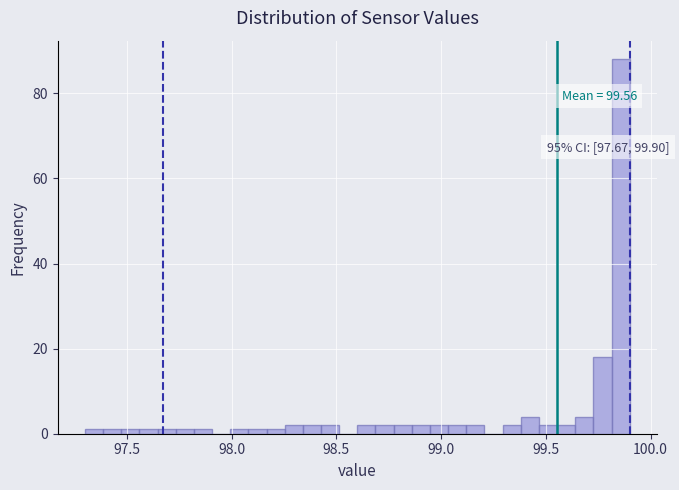

Read against the x-axis, roughly where is the centre of the tallest bar?

99.85